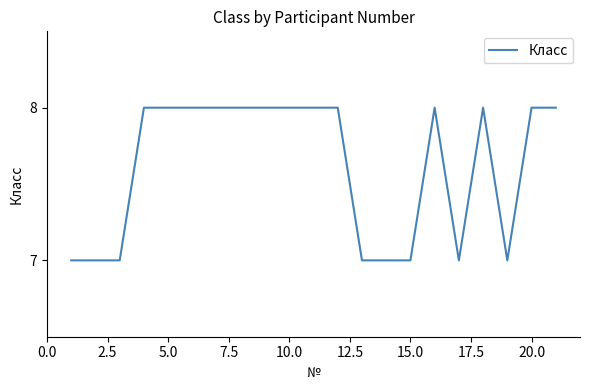

Does the chart display data point markers on the line(s)?

No